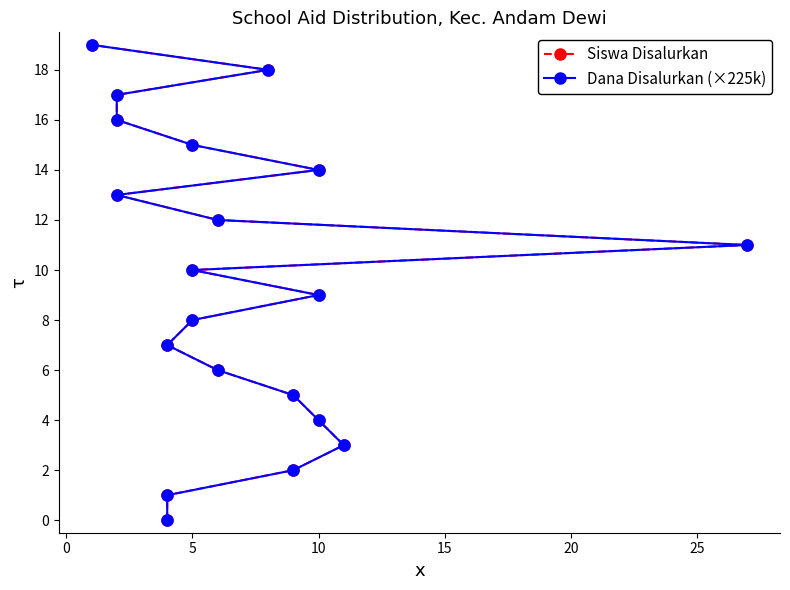

True or false: Siswa Disalurkan and Dana Disalurkan (×225k) intersect in this chart.

False